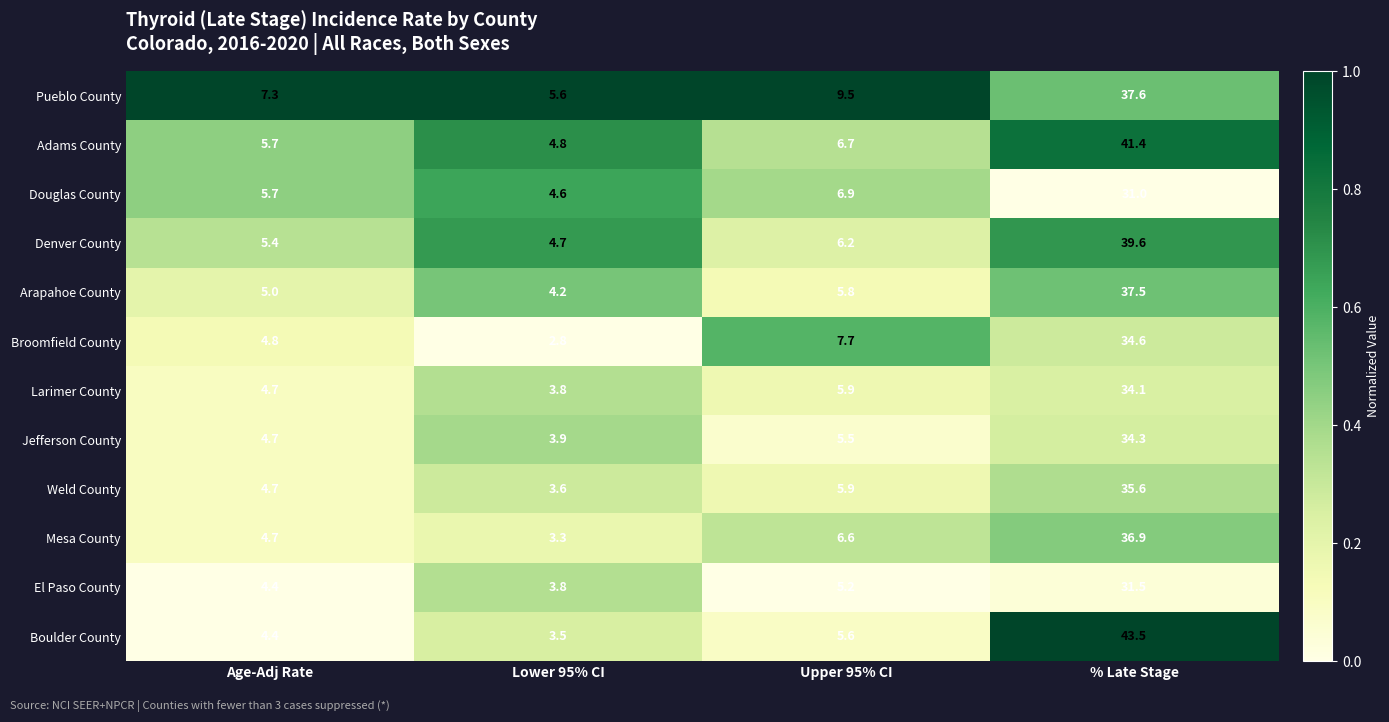

At which category is the sum across all series the highest?

% Late Stage